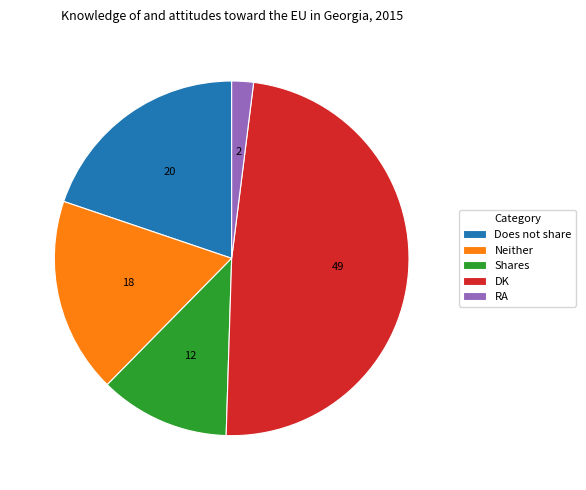

Approximately how many times larger is the value at Shares compared to RA?

6.0